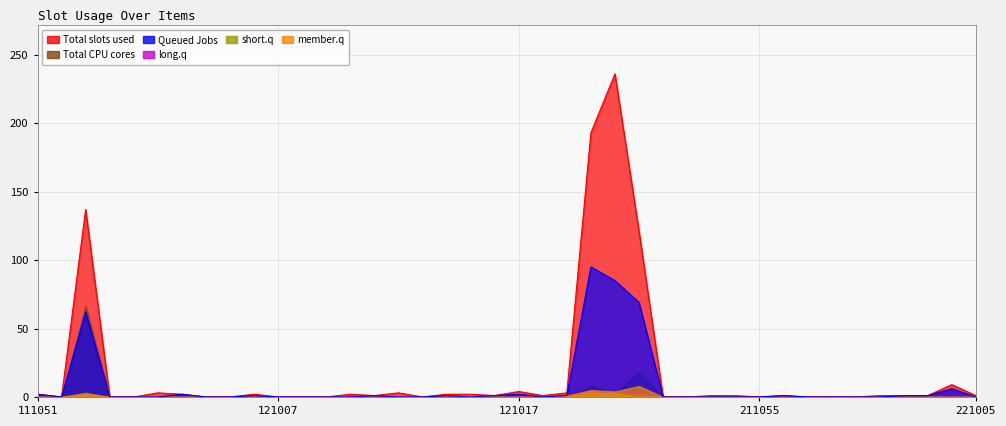

What is the difference between the highest and lowest values at 221003?

1